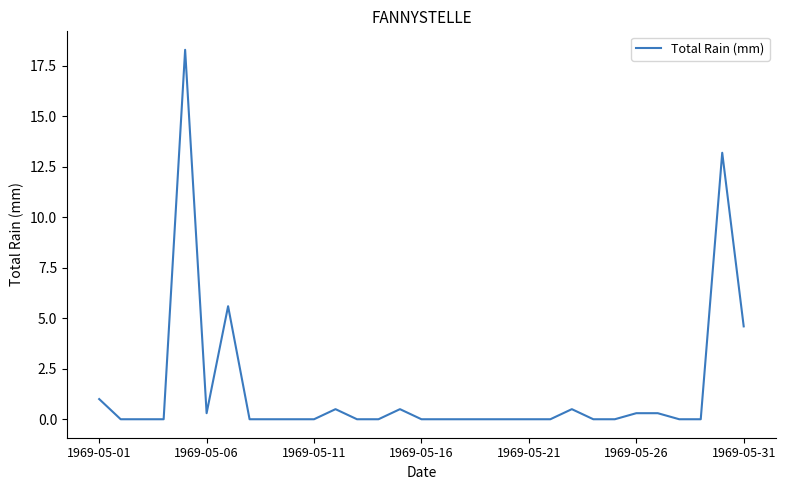

What is the maximum value shown in the chart?

18.3